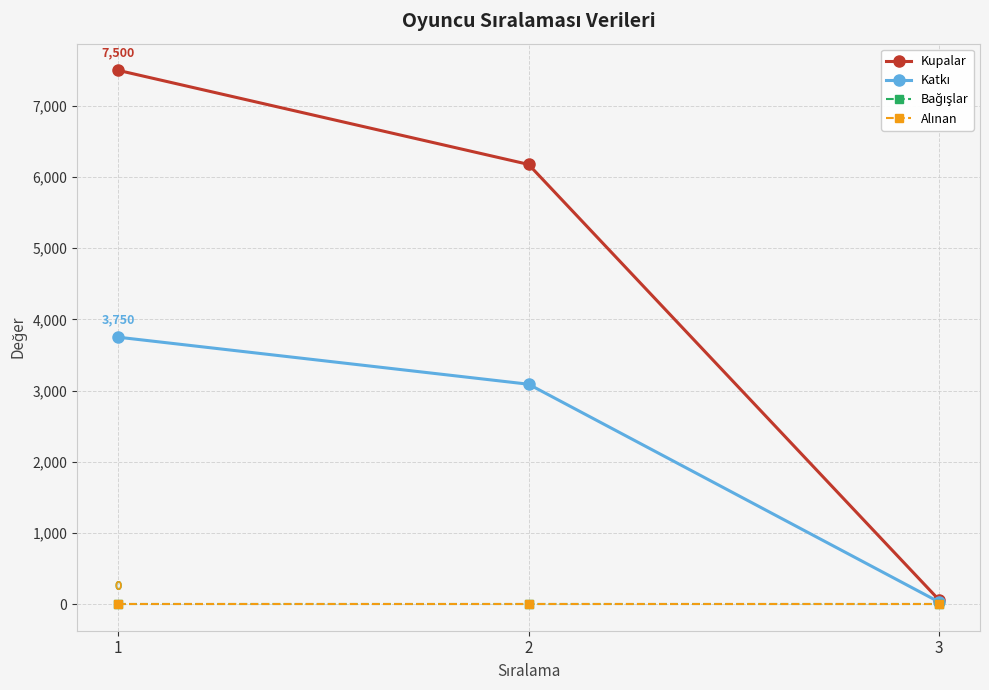

Is this an area chart (filled region under the line)?

No